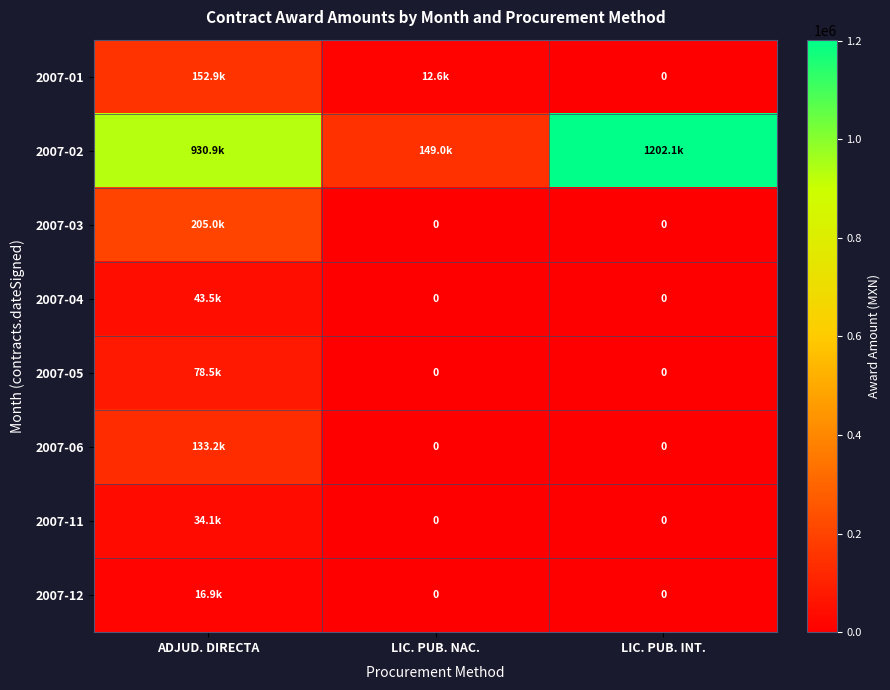

True or false: 2007-04 has a value of 68019.4 at ADJUD. DIRECTA.

False